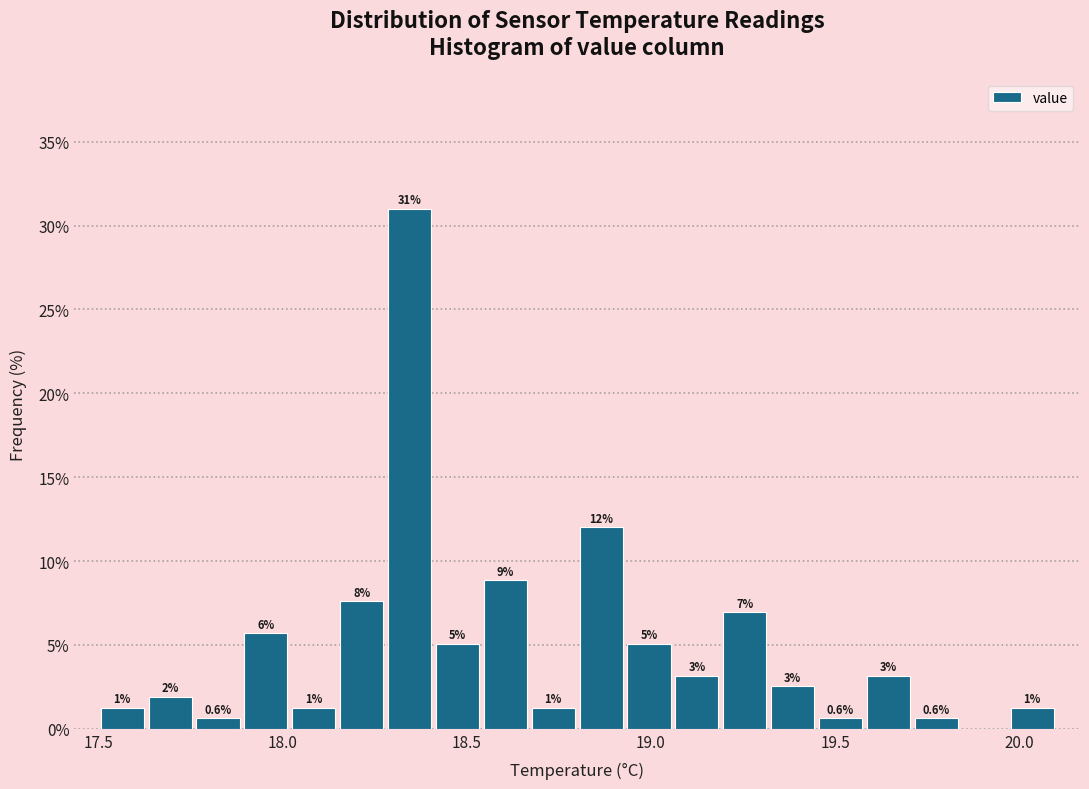

Around what value on the x-axis is the tallest bar? Give the approximate position of its centre, as read against the axis.

18.35